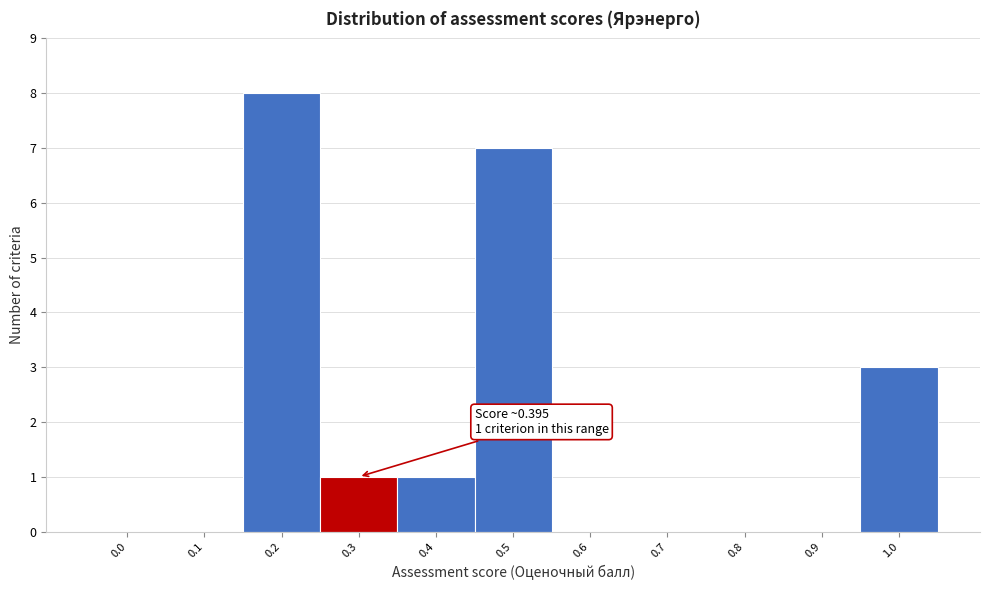

Reading right to left, list all the values displayed in this chart.

1.0=3	0.9=0	0.8=0	0.7=0	0.6=0	0.5=7	0.4=1	0.3=1	0.2=8	0.1=0	0.0=0